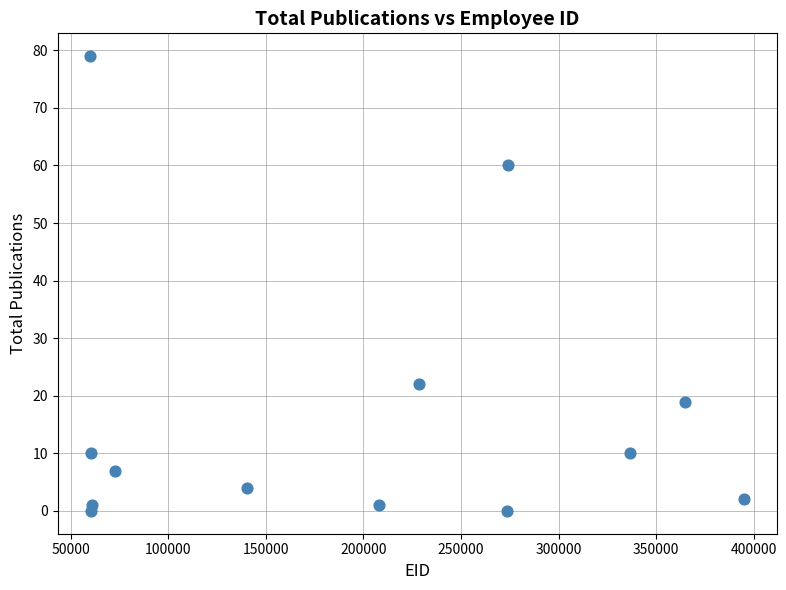

What is the range of Y values (max minus min)?

79